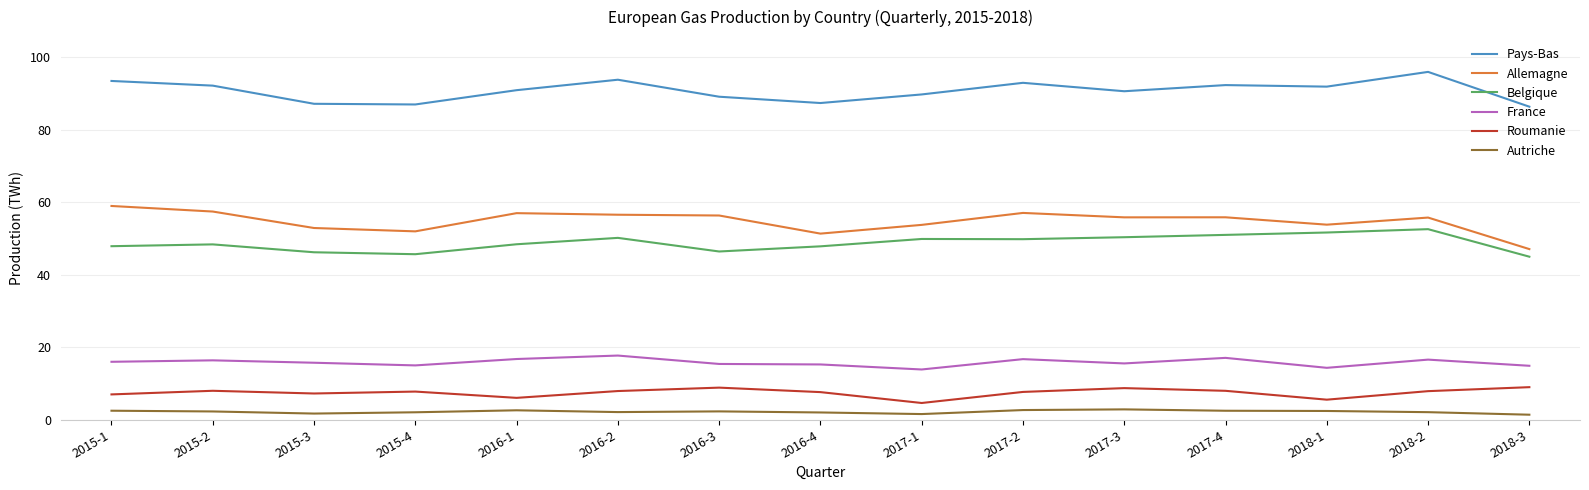

What position from the left is 2015-3?

3